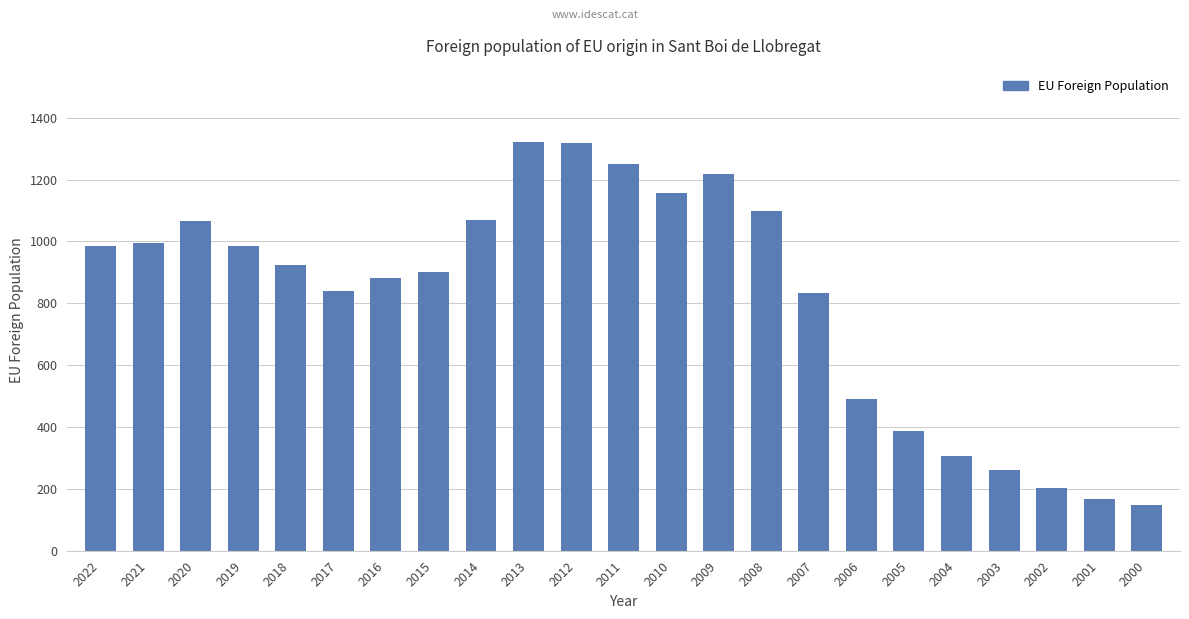

What is the difference between the maximum and minimum values?

1172